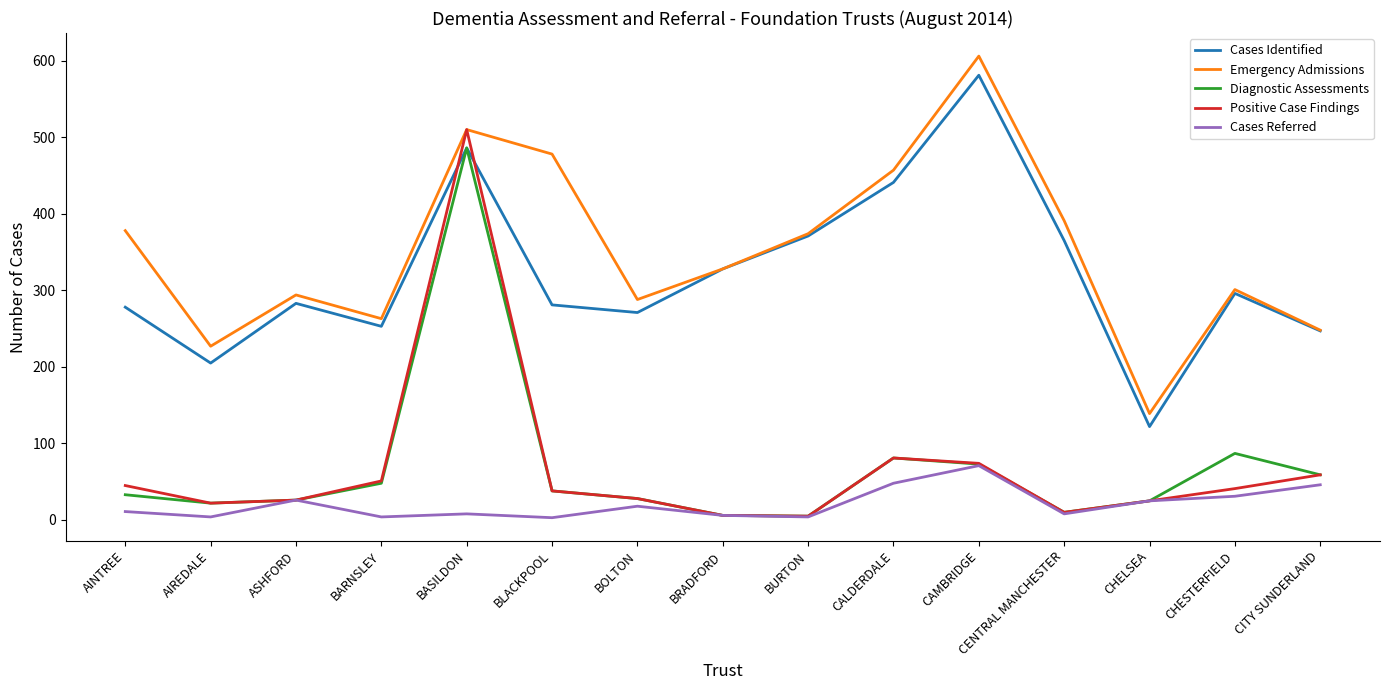

True or false: Diagnostic Assessments and Emergency Admissions cross at least once.

False